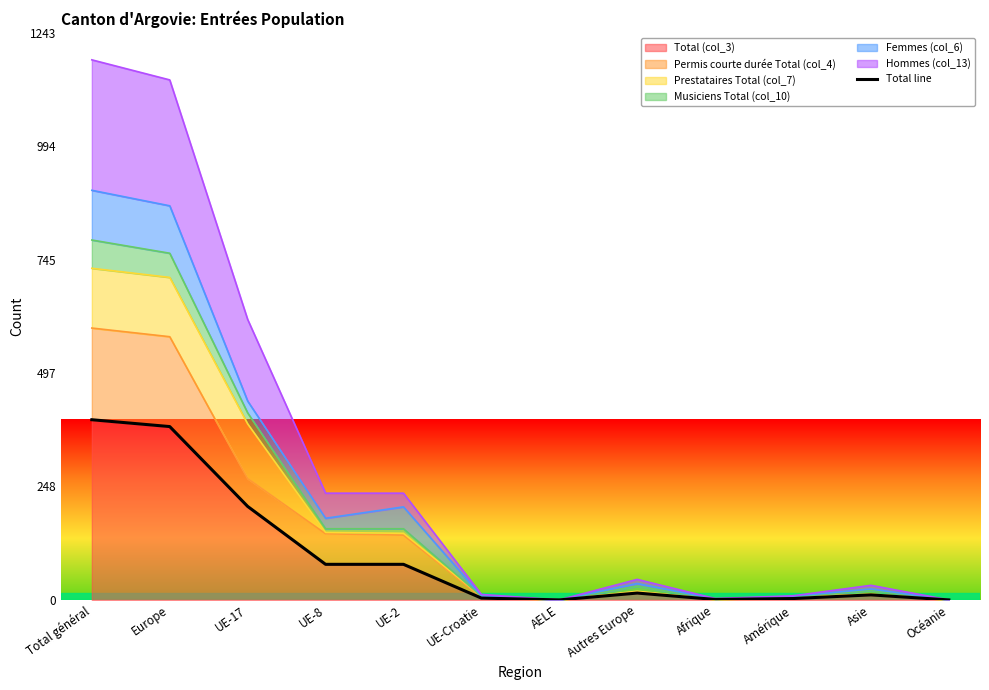

Between UE-8 and Total général, which is larger?

Total général